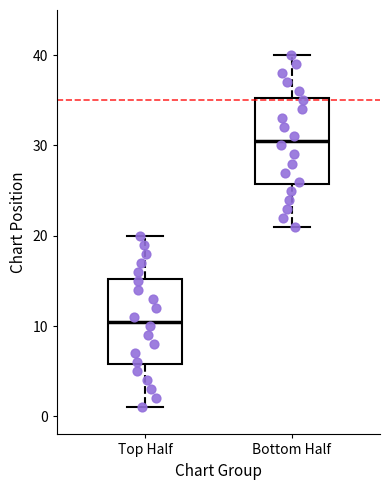

Reading left to right, transcribe this box plot: for each box, give where its median line is, the range the box spans, and where its two whiskers end, as read against the y-axis. The values are not printed on the chart, so give them approximately, as read against the axis.

Top Half: median 11, box 6 to 15, whiskers 1 to 20
Bottom Half: median 31, box 26 to 35, whiskers 21 to 40